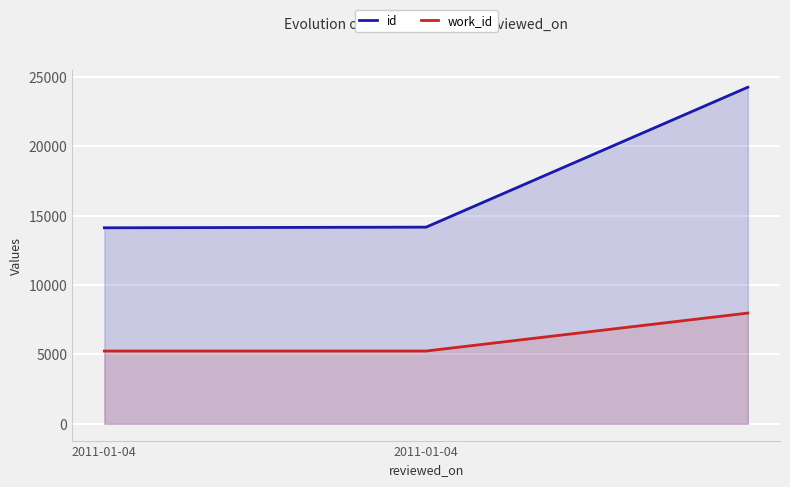

How many lines are shown in the chart?

2